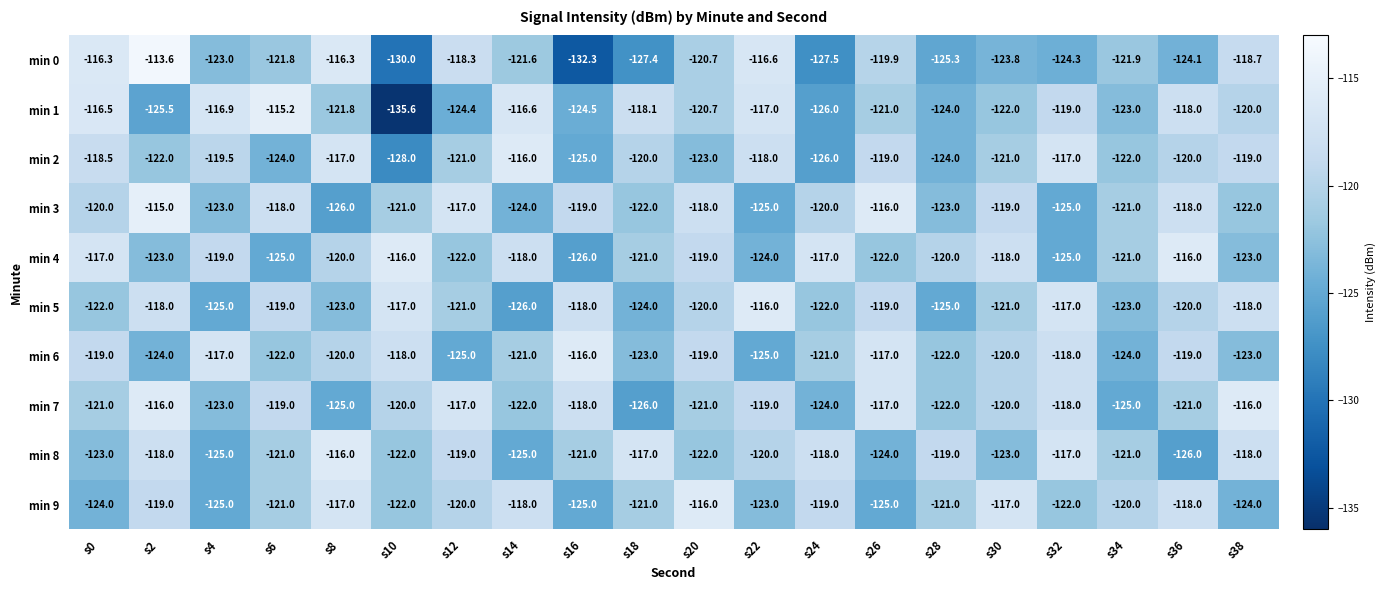

What value does the min 5 series have at s8?

-123.0